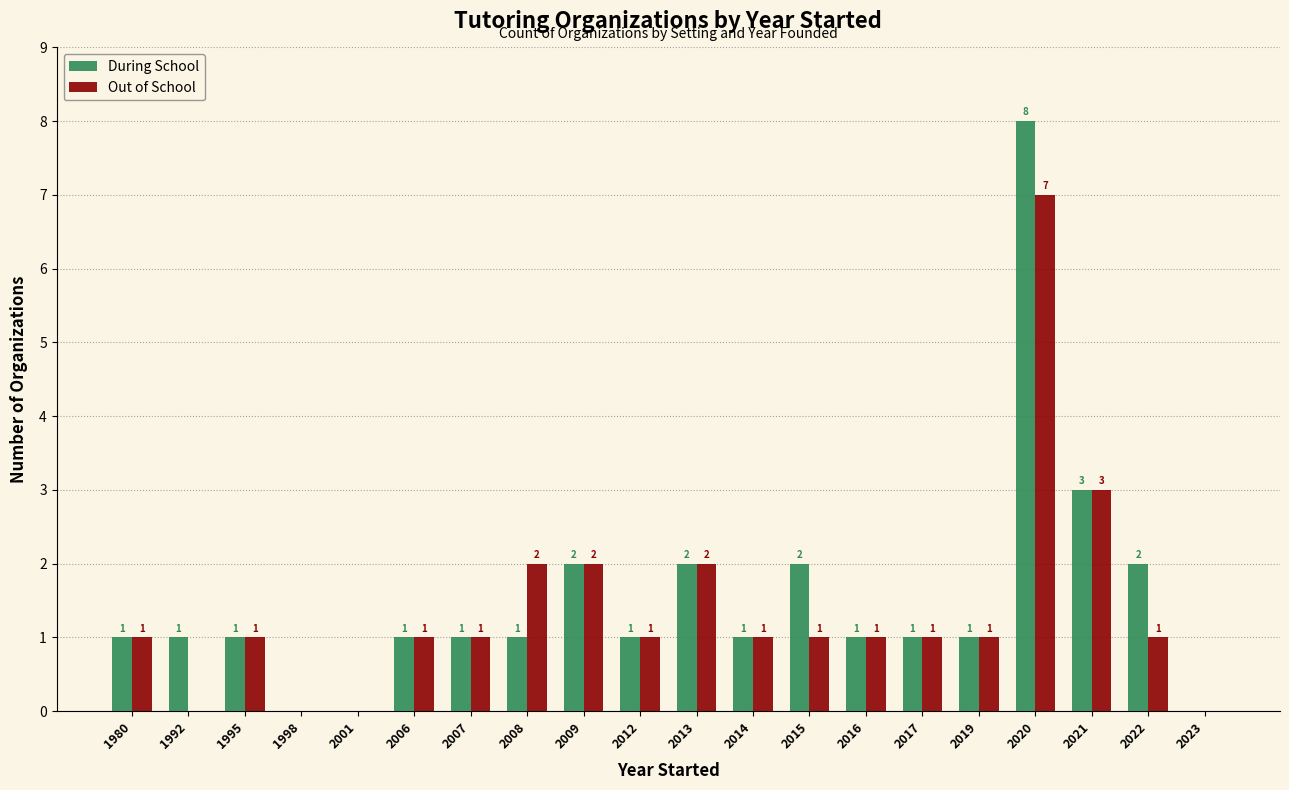

Which series has the largest total across all categories?

During School